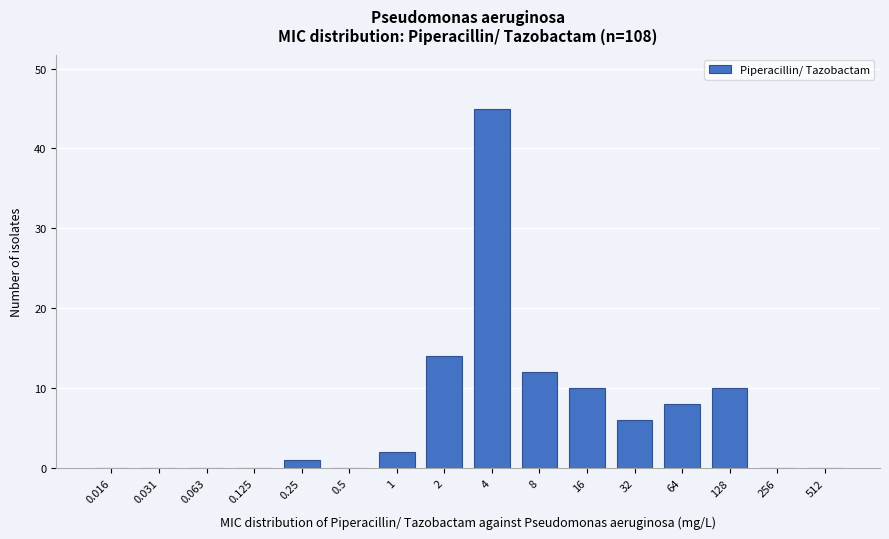

Reading left to right, extract all data points from this chart.

0.016=0	0.031=0	0.063=0	0.125=0	0.25=1	0.5=0	1=2	2=14	4=45	8=12	16=10	32=6	64=8	128=10	256=0	512=0